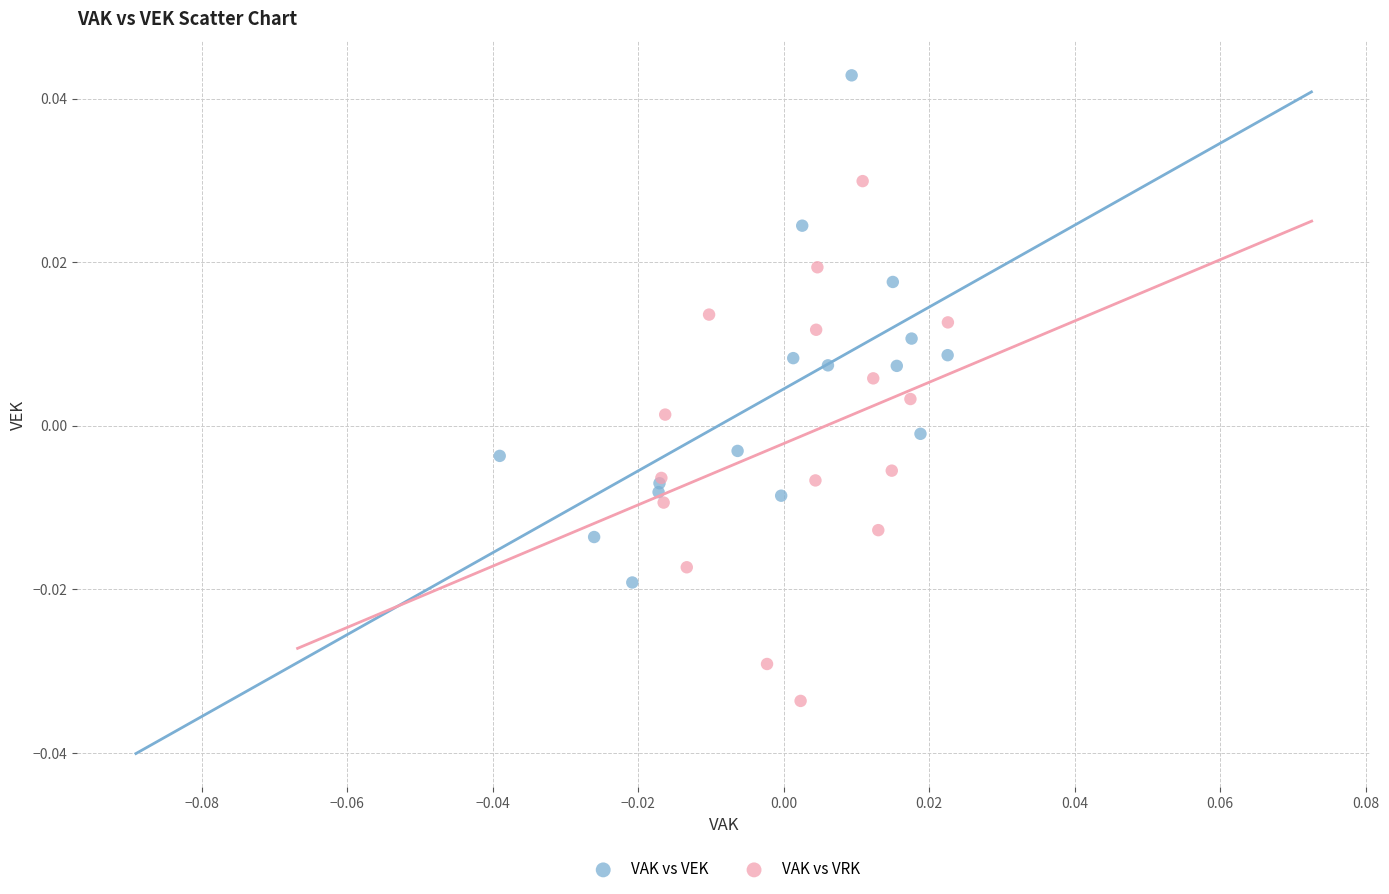

Which series contains the lowest Y value?

VAK vs VRK